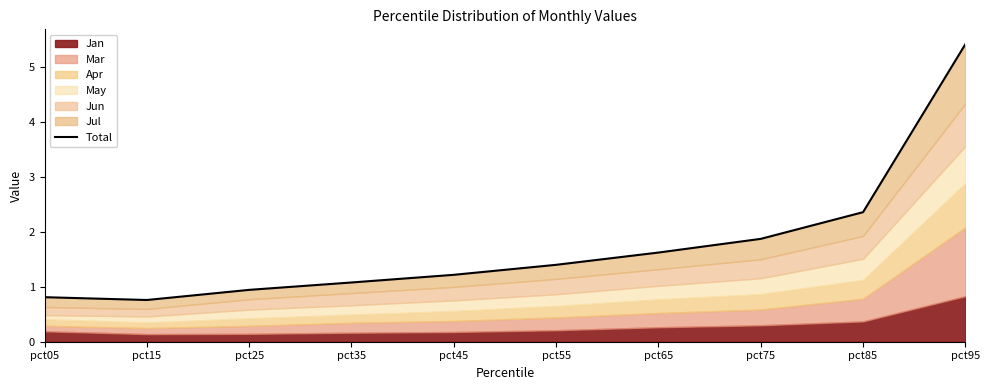

Reading left to right, what are all the values shown in this chart?

0.8	0.8	0.9	1.1	1.2	1.4	1.6	1.9	2.4	5.4